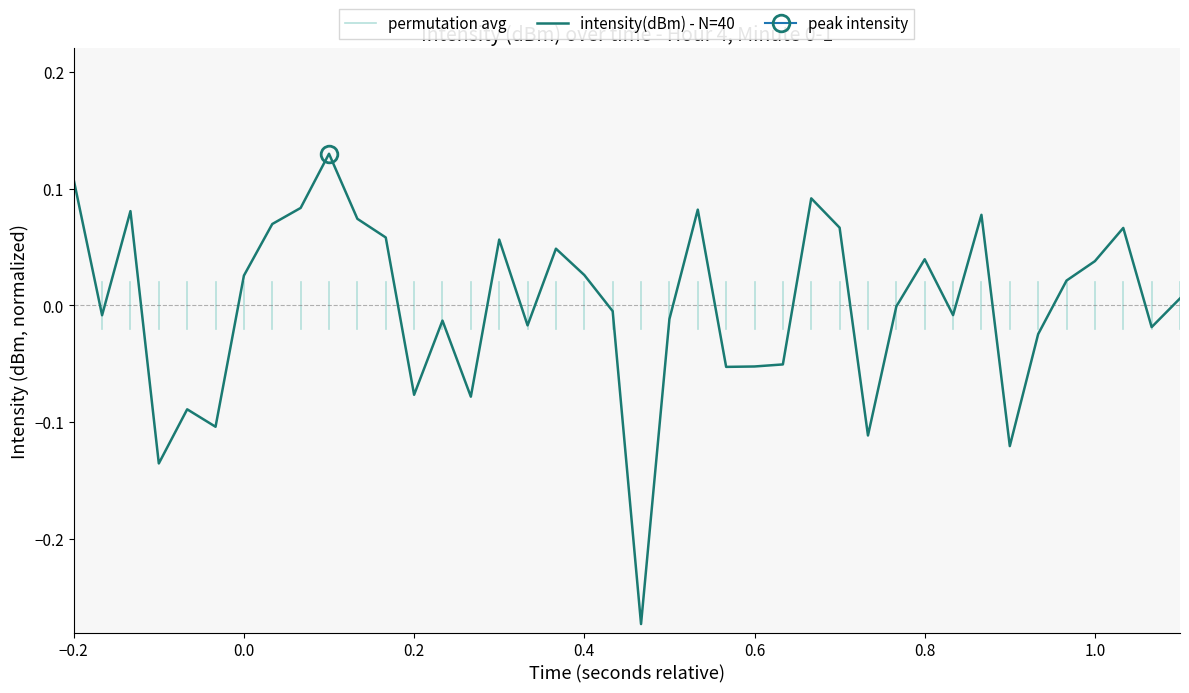

The value of intensity(dBm) - N=40 at 0.8 is 0.1. True or false?

False